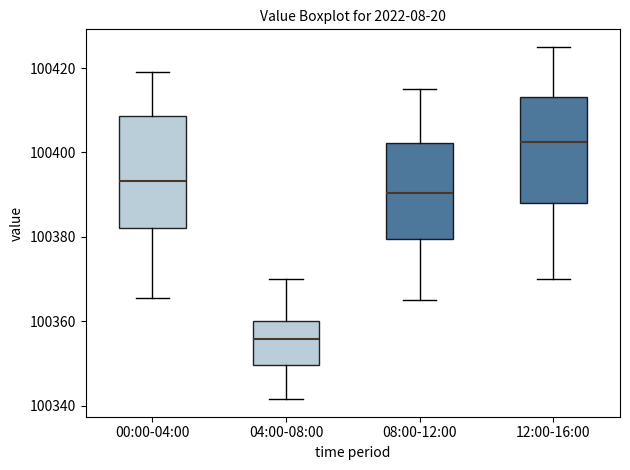

Which box has the lowest median line?

04:00-08:00